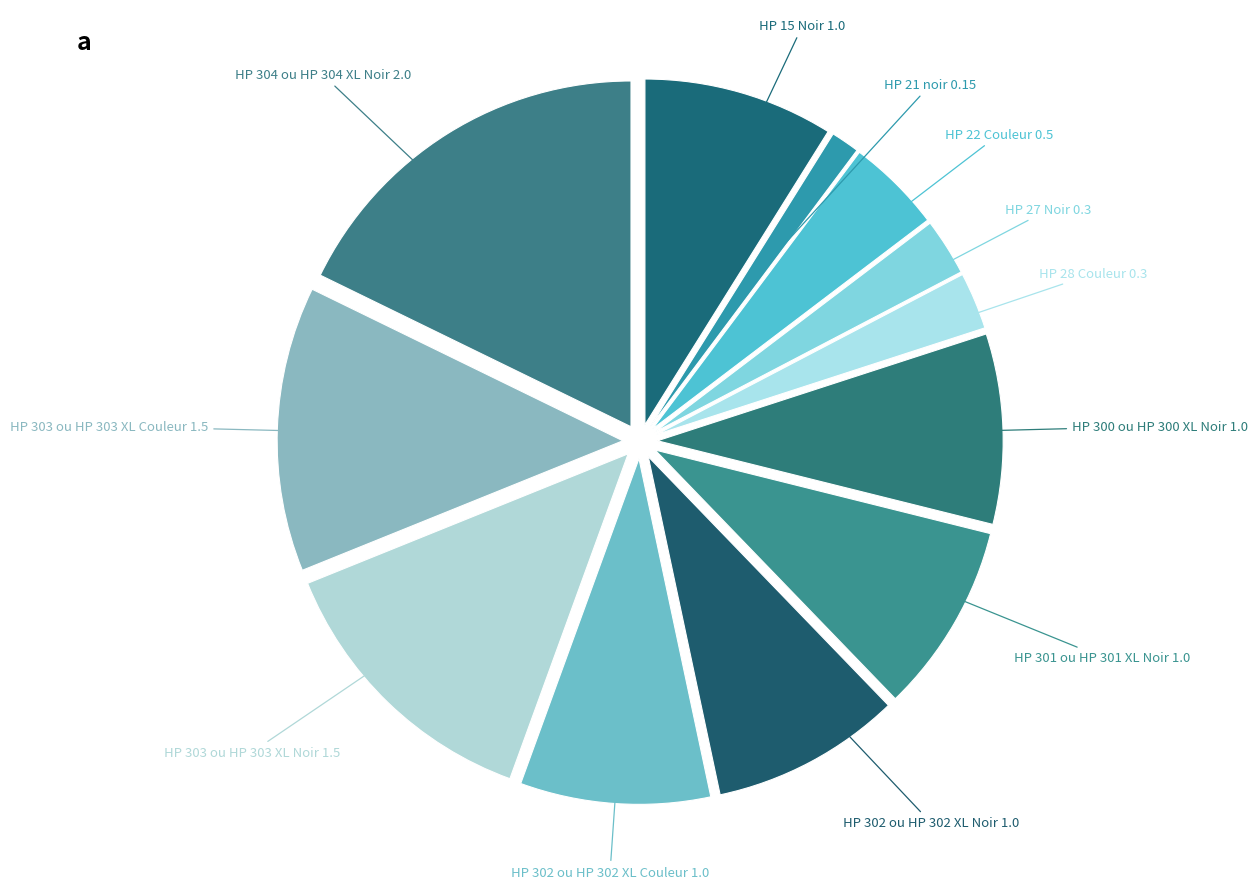

Is HP 301 ou HP 301 XL Noir the majority of the pie?

No